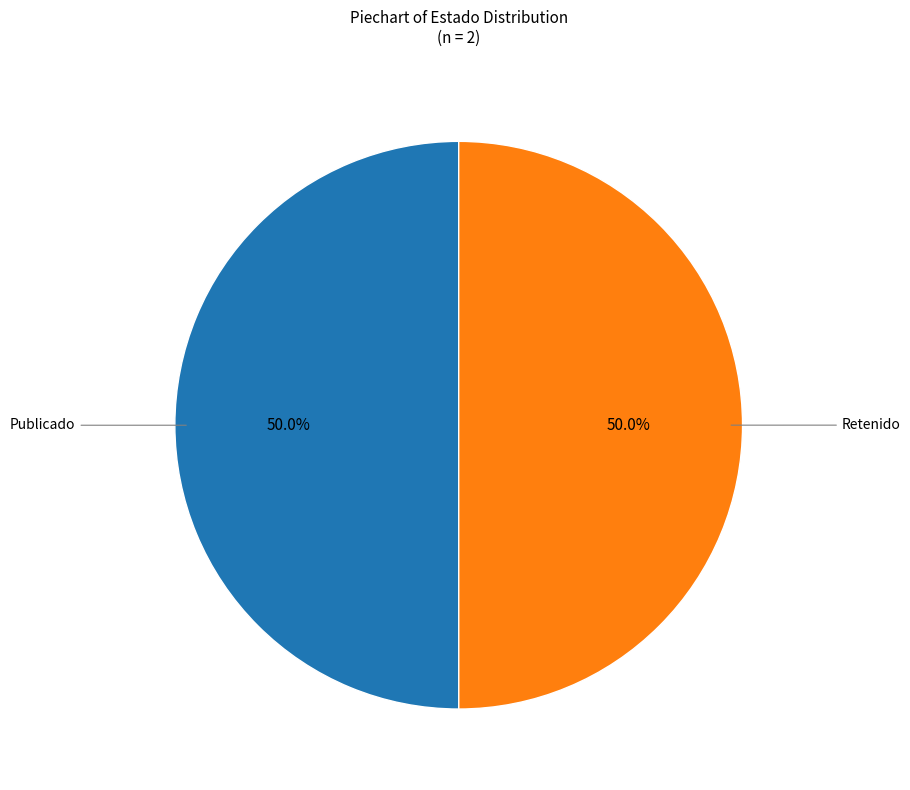

Count the number of slices in the pie.

2